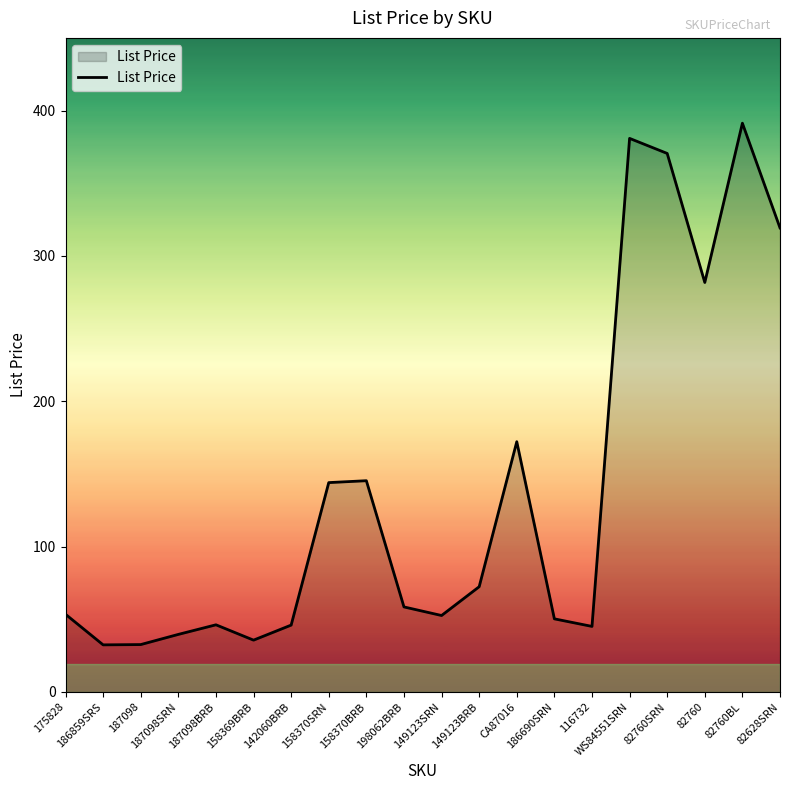

What is the average value?

138.5